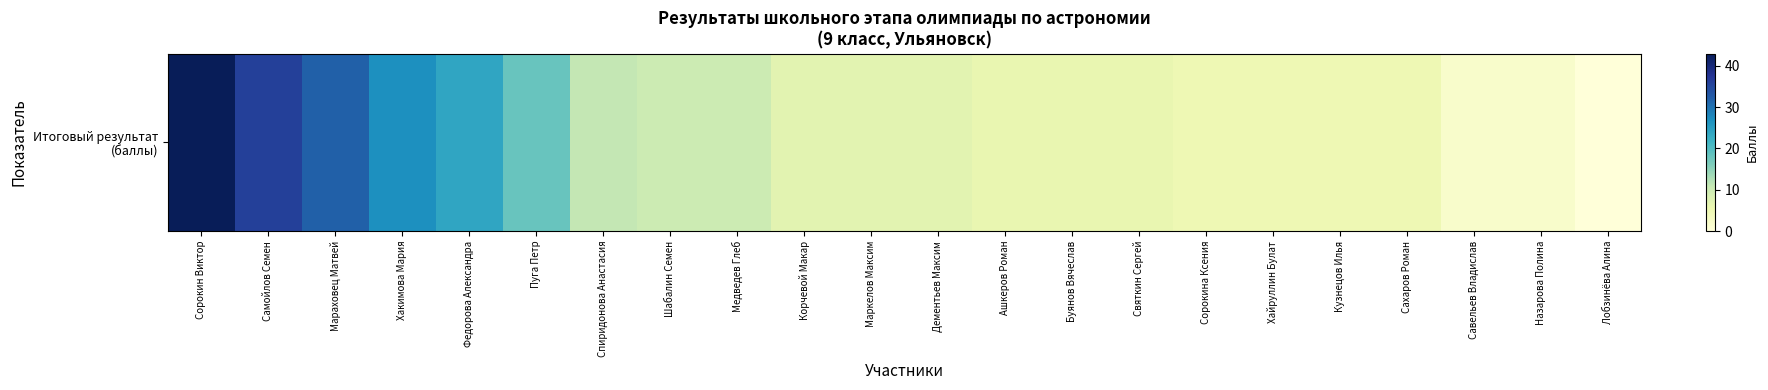

Reading left to right, extract all data points from this chart.

43	36	32	27	24	18	11	10	10	7	7	7	6	6	6	5	5	5	5	2	2	0